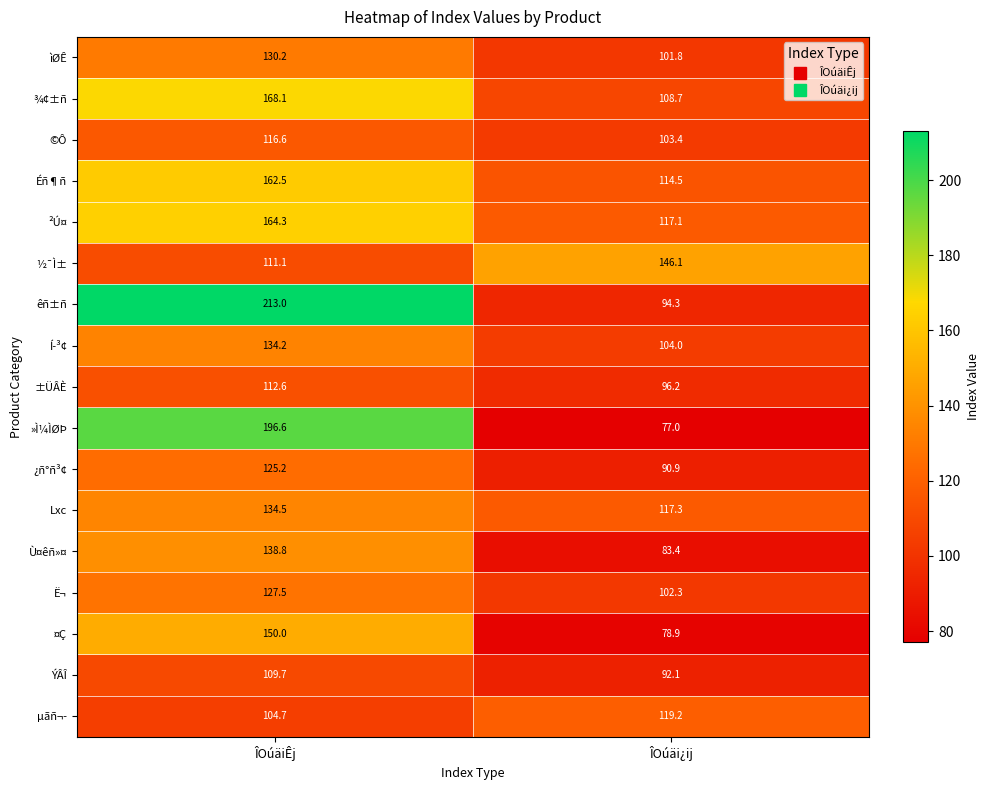

What is the difference between the ©Ô values at ÎOúäiÊj and ÎOúäi¿ij?

13.2